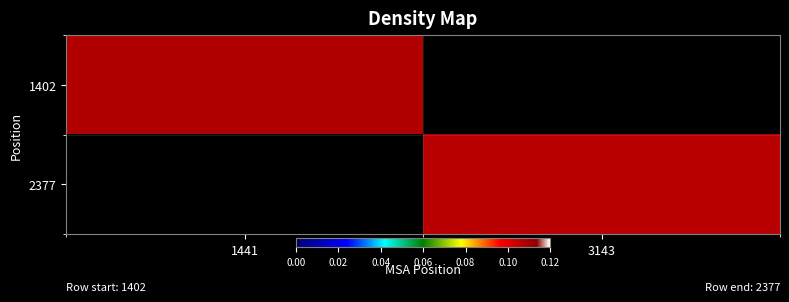

At 3143, list the series in order from largest to smallest.

2377, 1402